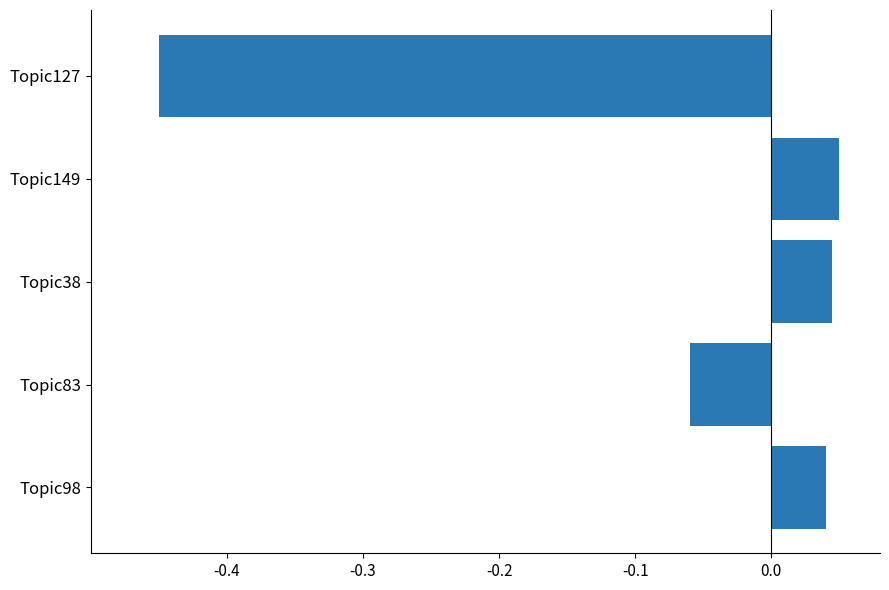

What is the difference between the maximum and minimum values?

0.5